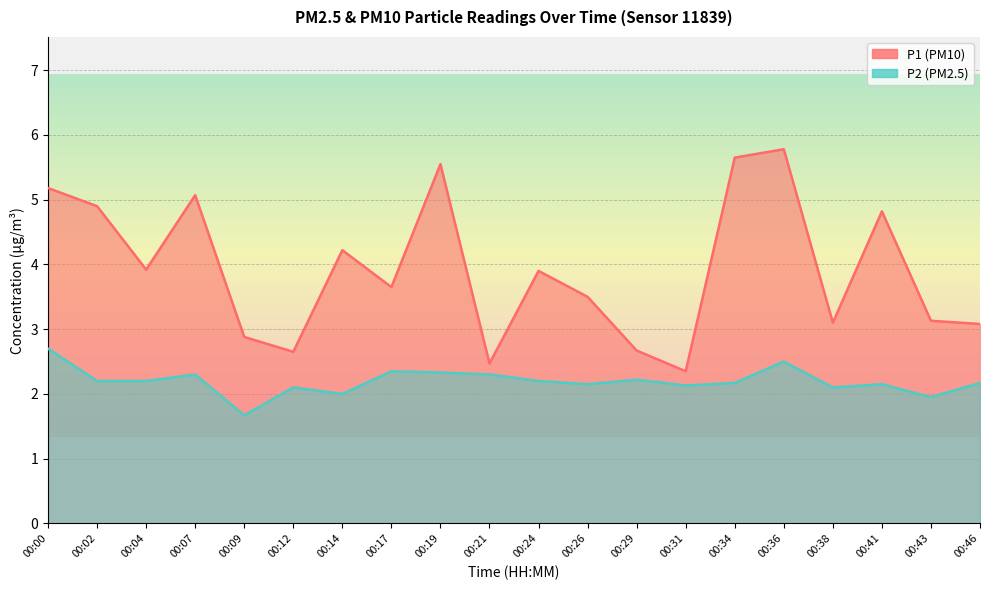

Which category has the highest value in the P1 series?

00:36